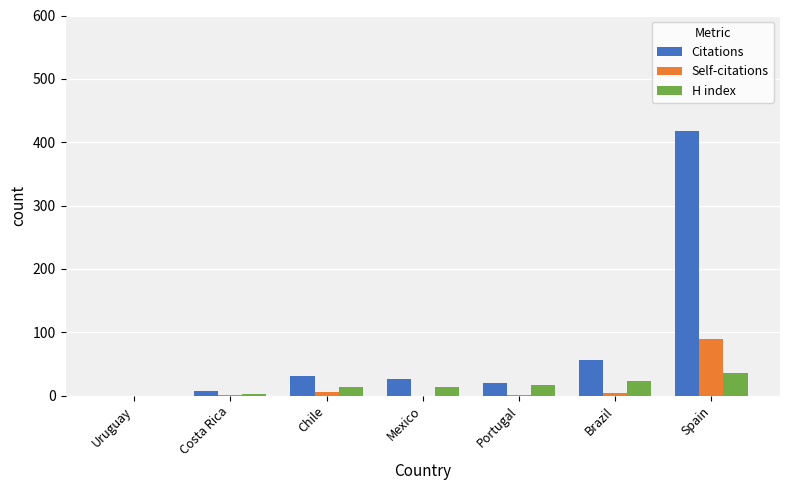

How many groups of bars are there?

7